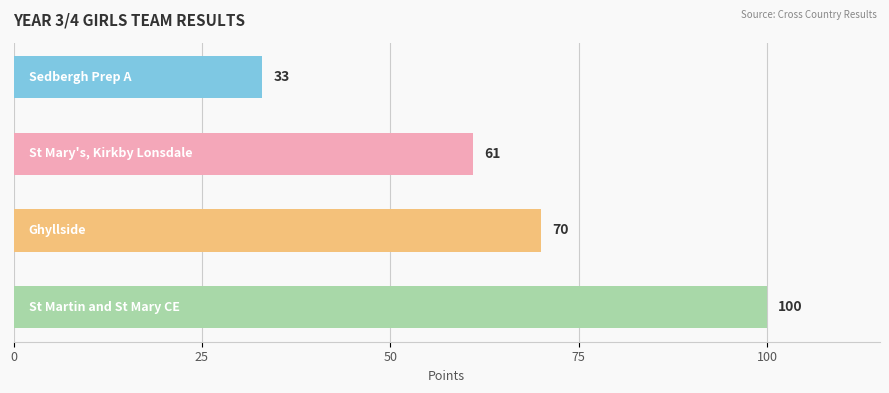

Reading top to bottom, what are all the values shown in this chart?

33	61	70	100